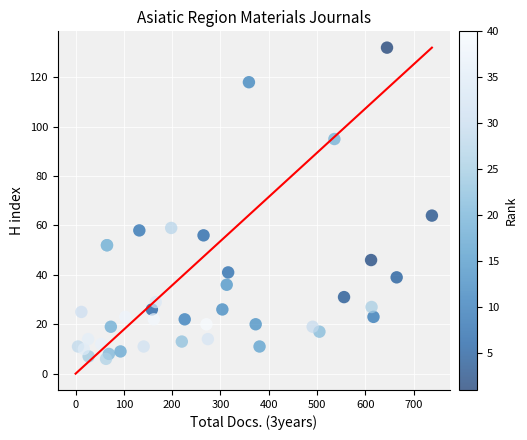

What Y value in the scatter plot is closest to 69?

64